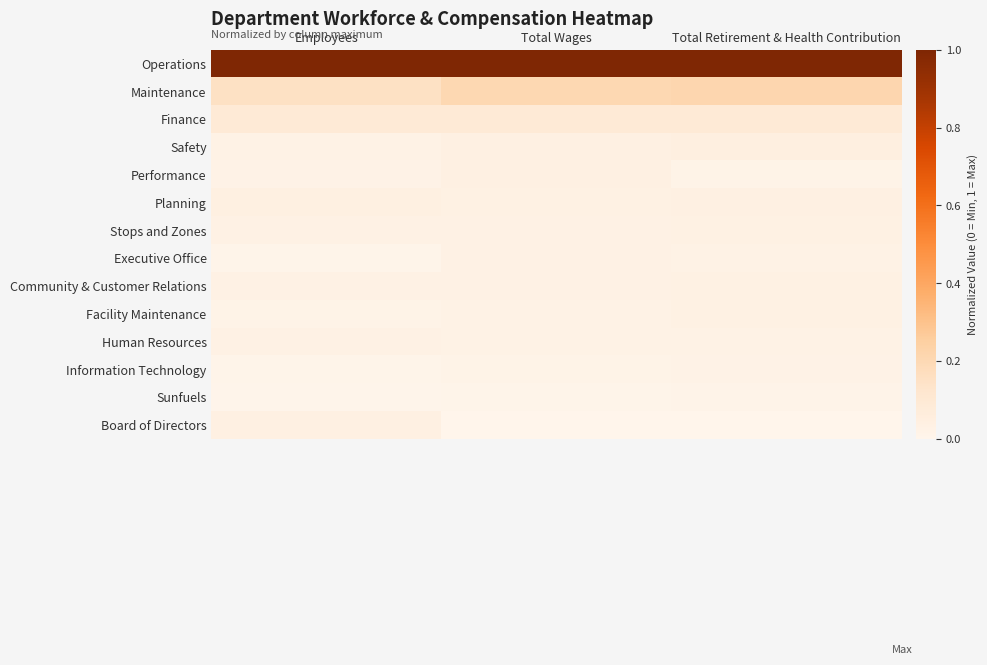

Reading left to right, what are all the values shown in this chart?

Operations: Employees=1.0	Total Wages=1.0	Total Retirement & Health Contribution=1.0
Maintenance: Employees=0.2	Total Wages=0.2	Total Retirement & Health Contribution=0.2
Finance: Employees=0.1	Total Wages=0.1	Total Retirement & Health Contribution=0.1
Safety: Employees=0.0	Total Wages=0.0	Total Retirement & Health Contribution=0.0
Performance: Employees=0.0	Total Wages=0.0	Total Retirement & Health Contribution=0.0
Planning: Employees=0.0	Total Wages=0.0	Total Retirement & Health Contribution=0.0
Stops and Zones: Employees=0.0	Total Wages=0.0	Total Retirement & Health Contribution=0.0
Executive Office: Employees=0.0	Total Wages=0.0	Total Retirement & Health Contribution=0.0
Community & Customer Relations: Employees=0.0	Total Wages=0.0	Total Retirement & Health Contribution=0.0
Facility Maintenance: Employees=0.0	Total Wages=0.0	Total Retirement & Health Contribution=0.0
Human Resources: Employees=0.0	Total Wages=0.0	Total Retirement & Health Contribution=0.0
Information Technology: Employees=0.0	Total Wages=0.0	Total Retirement & Health Contribution=0.0
Sunfuels: Employees=0.0	Total Wages=0.0	Total Retirement & Health Contribution=0.0
Board of Directors: Employees=0.0	Total Wages=0.0	Total Retirement & Health Contribution=0.0